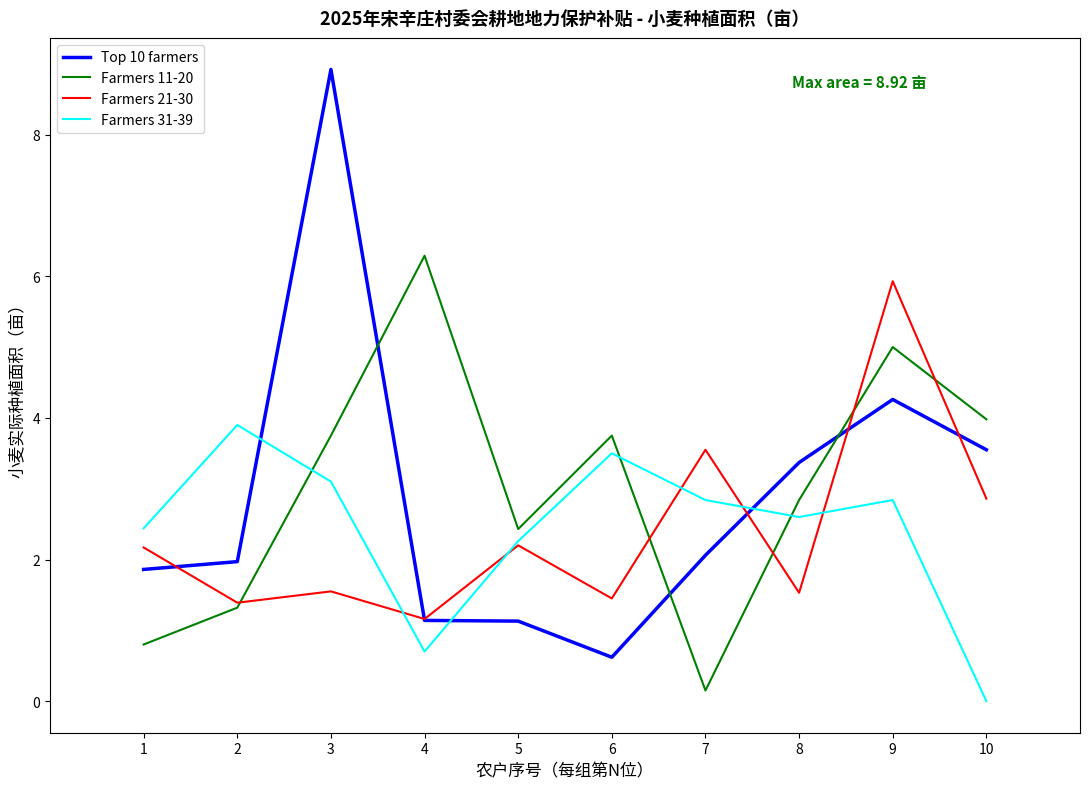

Between which two adjacent categories do Farmers 31-39 and Farmers 21-30 first intersect?

3 and 4